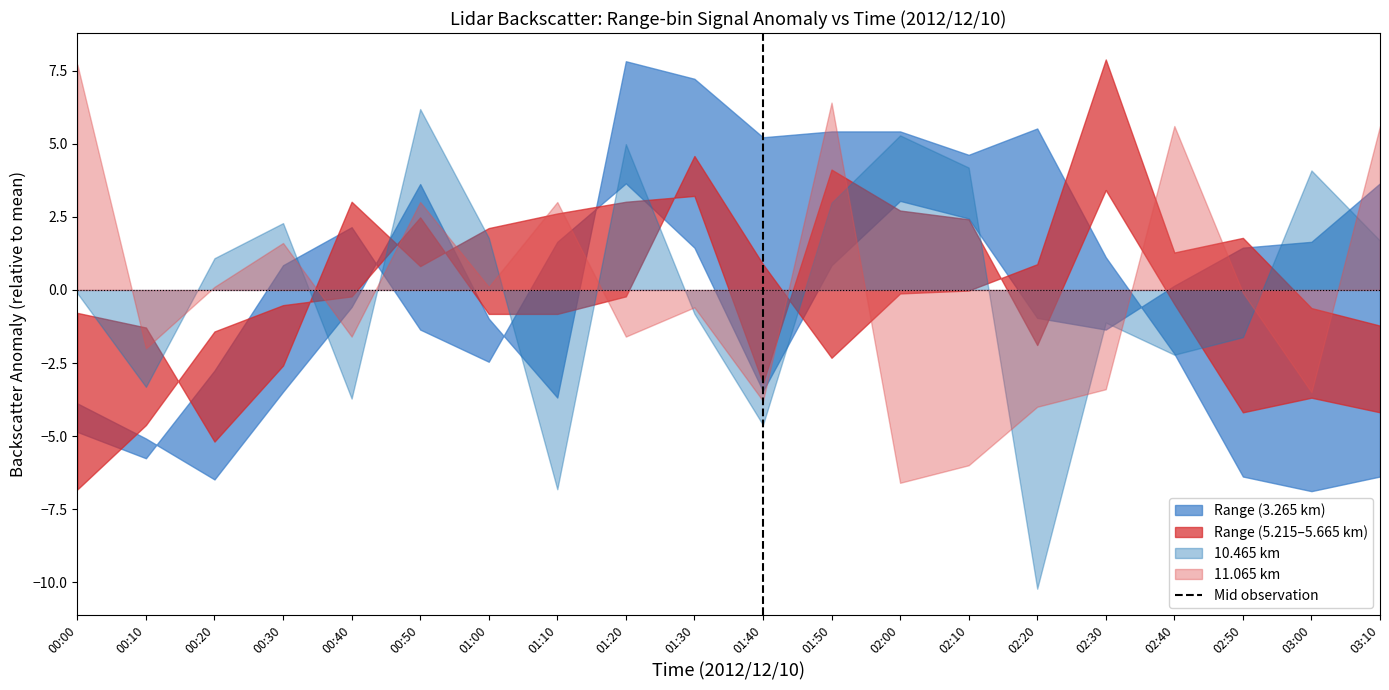

Does the chart have visible grid lines?

No